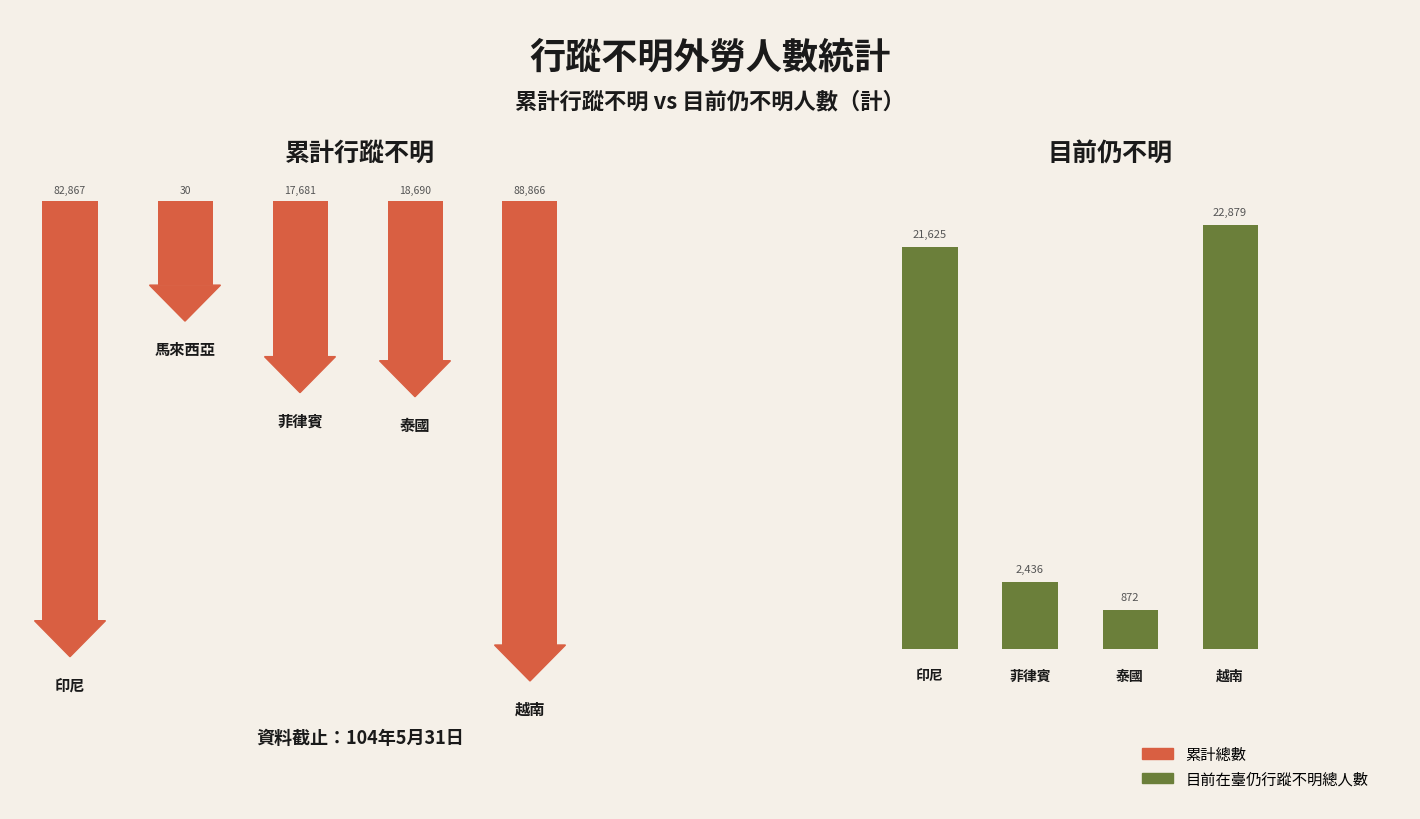

Which series has the largest total across all categories?

累計總數